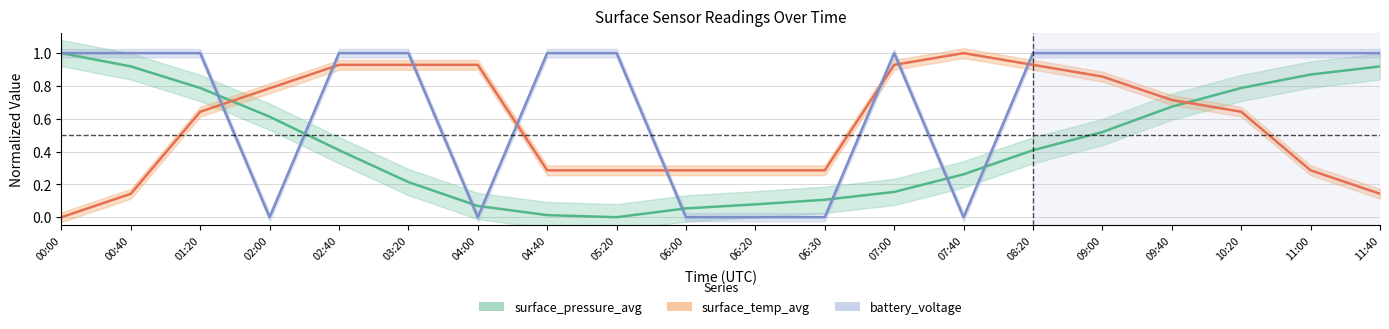

The battery_voltage series shows 1.0 at 09:40. True or false?

True